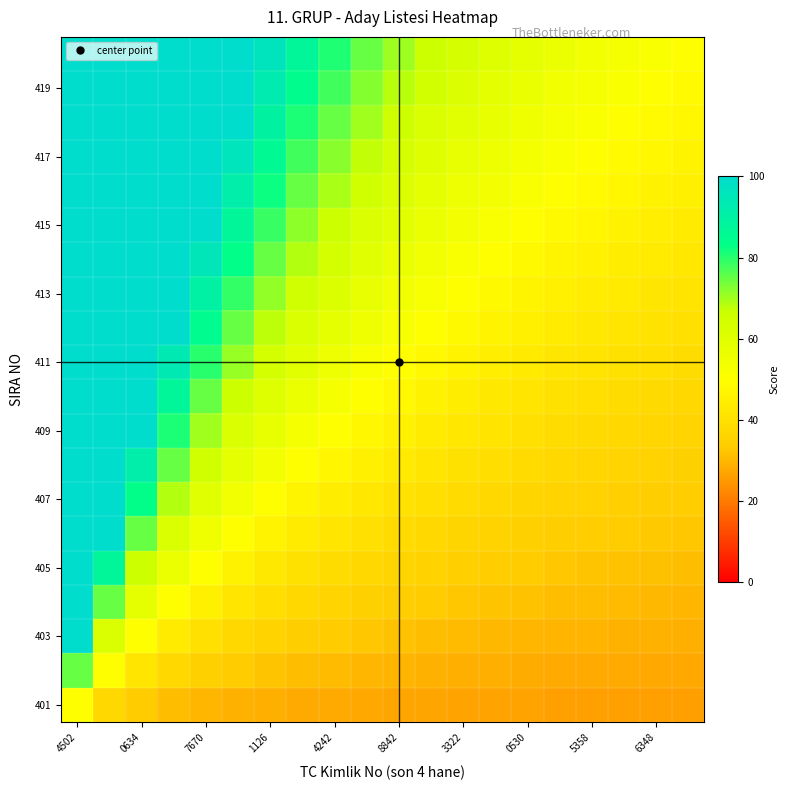

At how many categories does at least one series exceed 85?

8